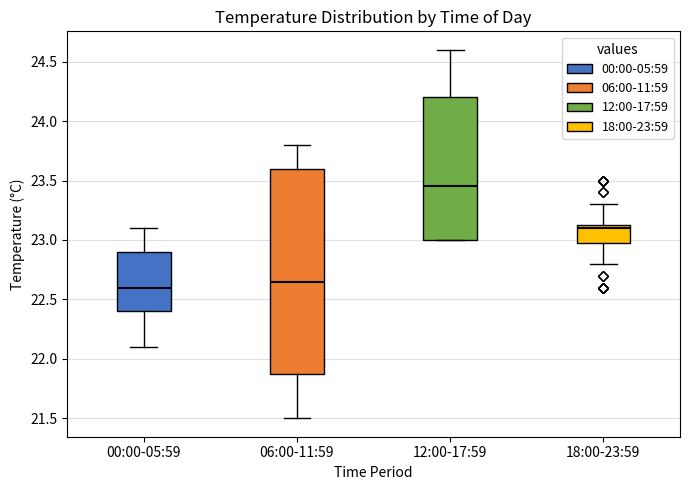

Which box is the tallest, from its lower edge to its upper edge?

06:00-11:59